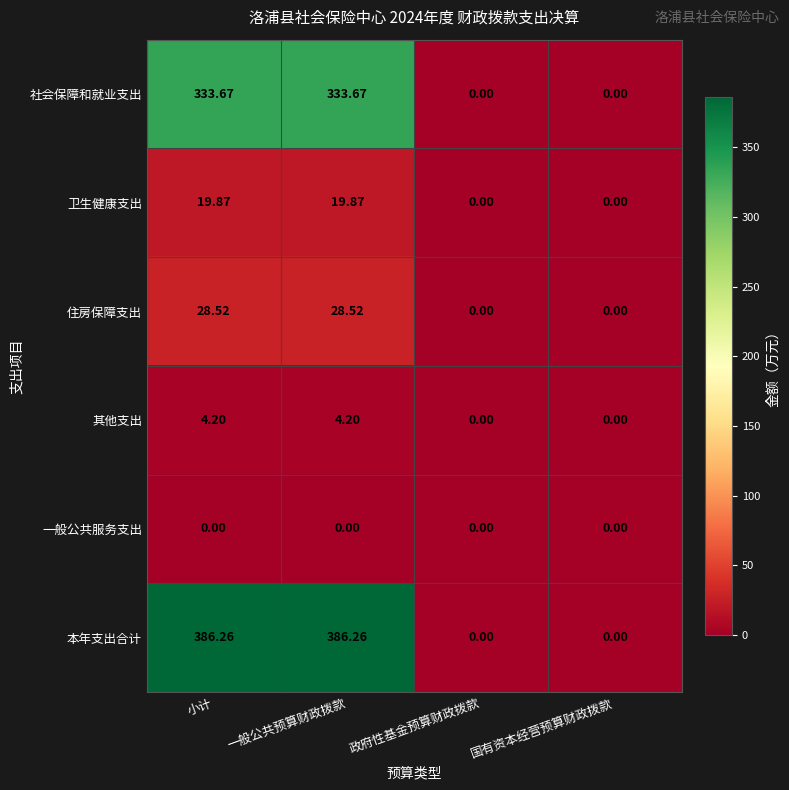

Is the value of 卫生健康支出 at 小计 greater than the value of 一般公共服务支出 at 国有资本经营预算财政拨款?

Yes